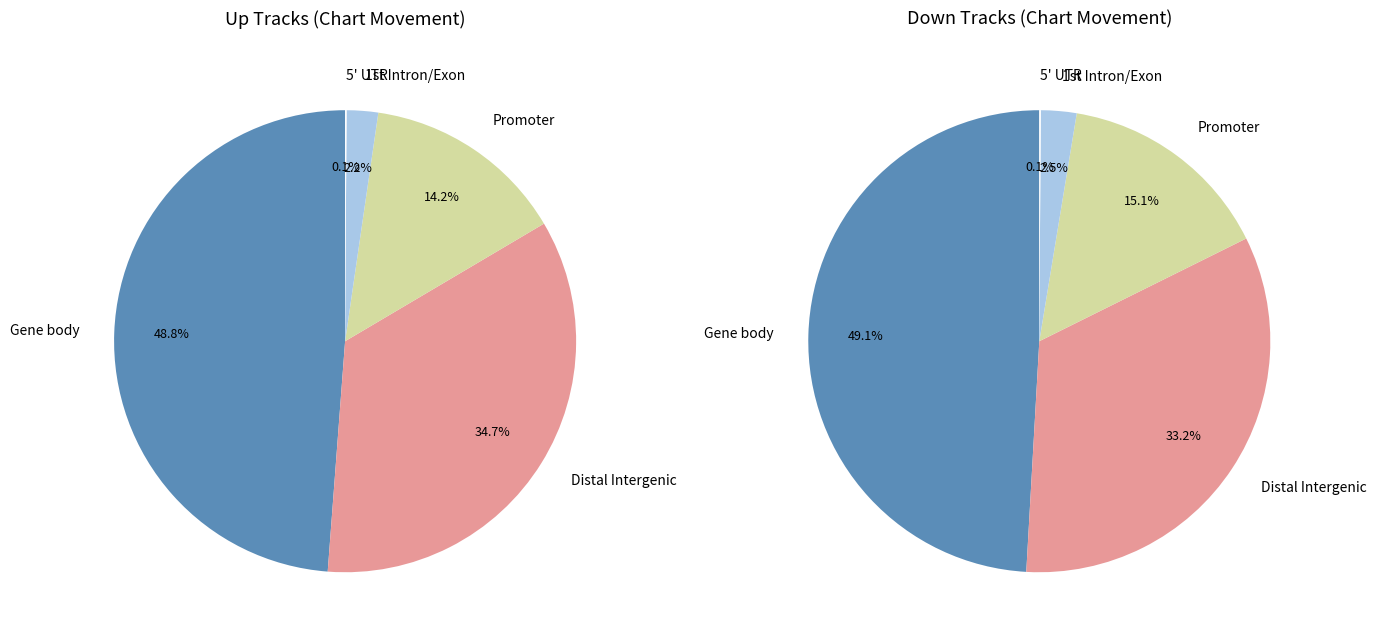

Between up and down, which is larger?

up